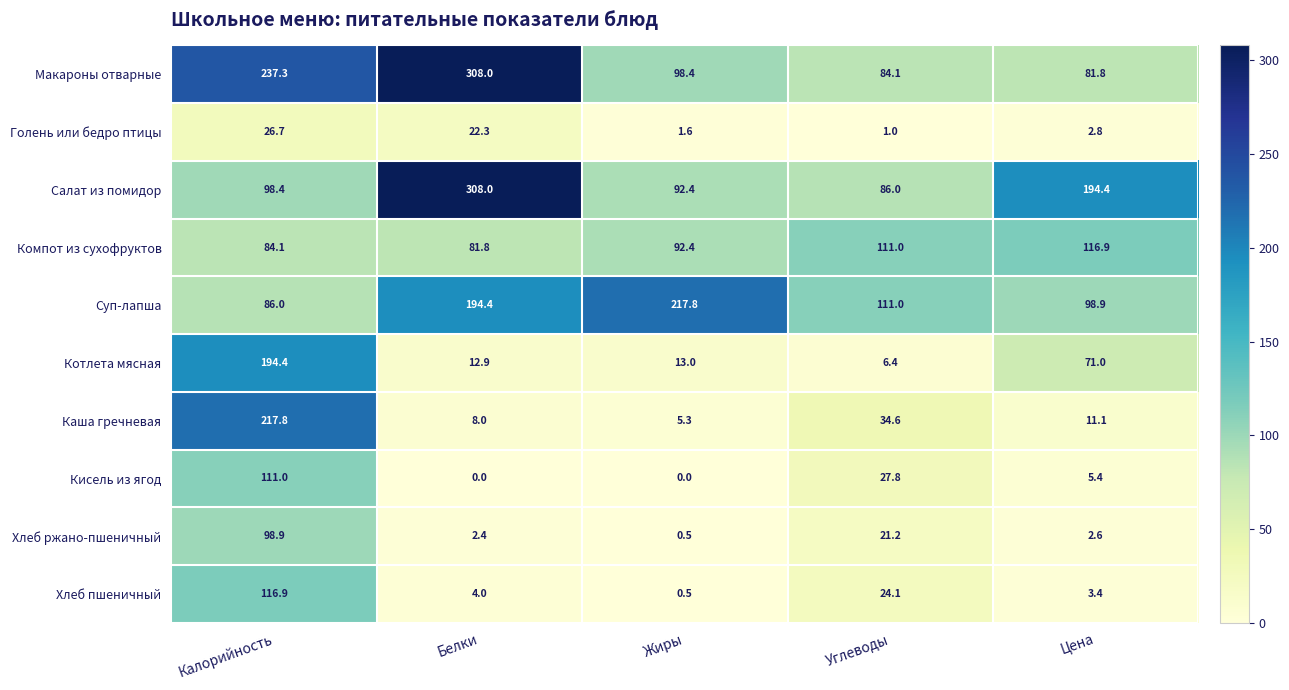

Where does the Кисель из ягод series first go above 5?

Калорийность